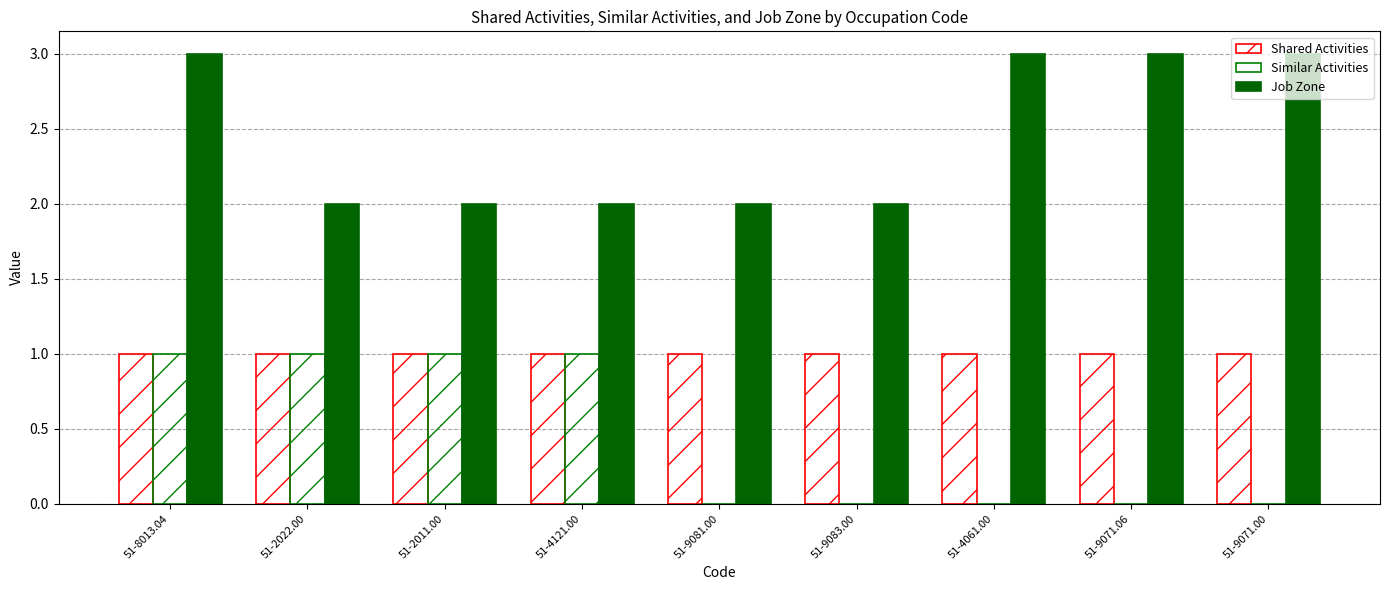

How many groups of bars are there?

9